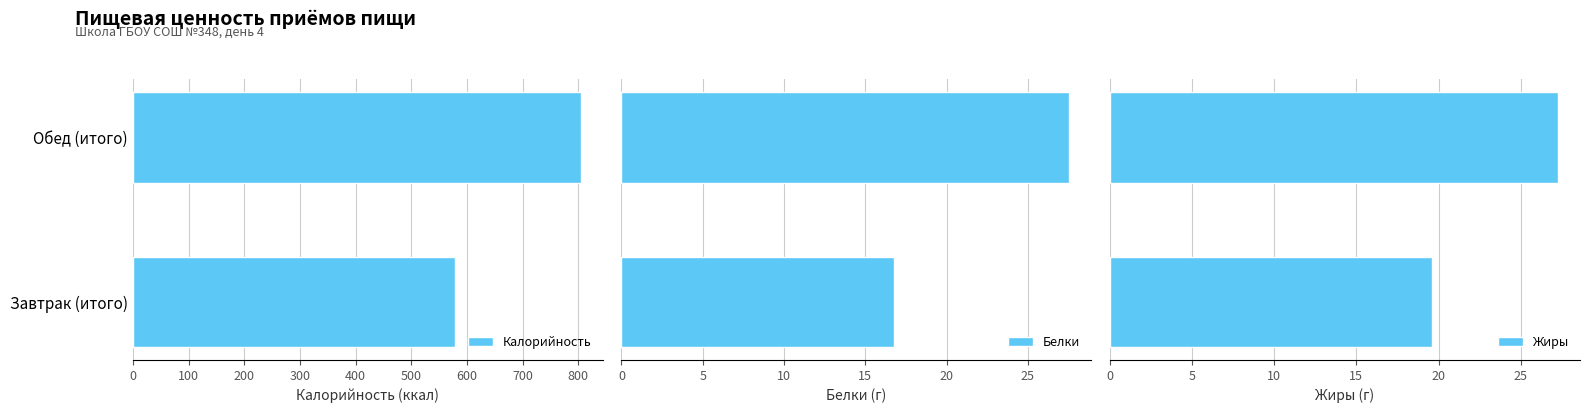

What is the sum of all Белки values?

44.3